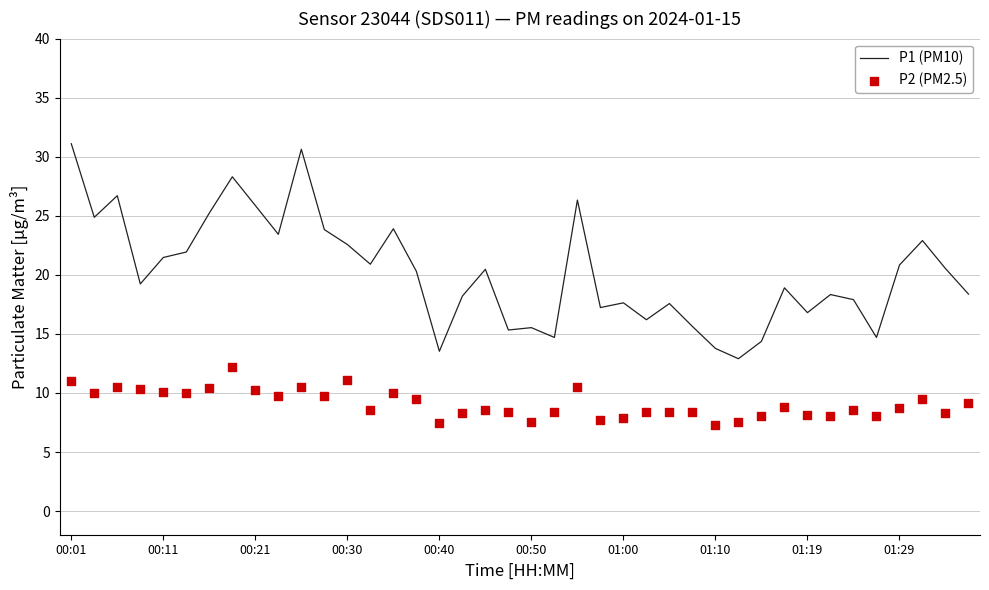

What are all the series names shown in the legend?

P1 (PM10), P2 (PM2.5)